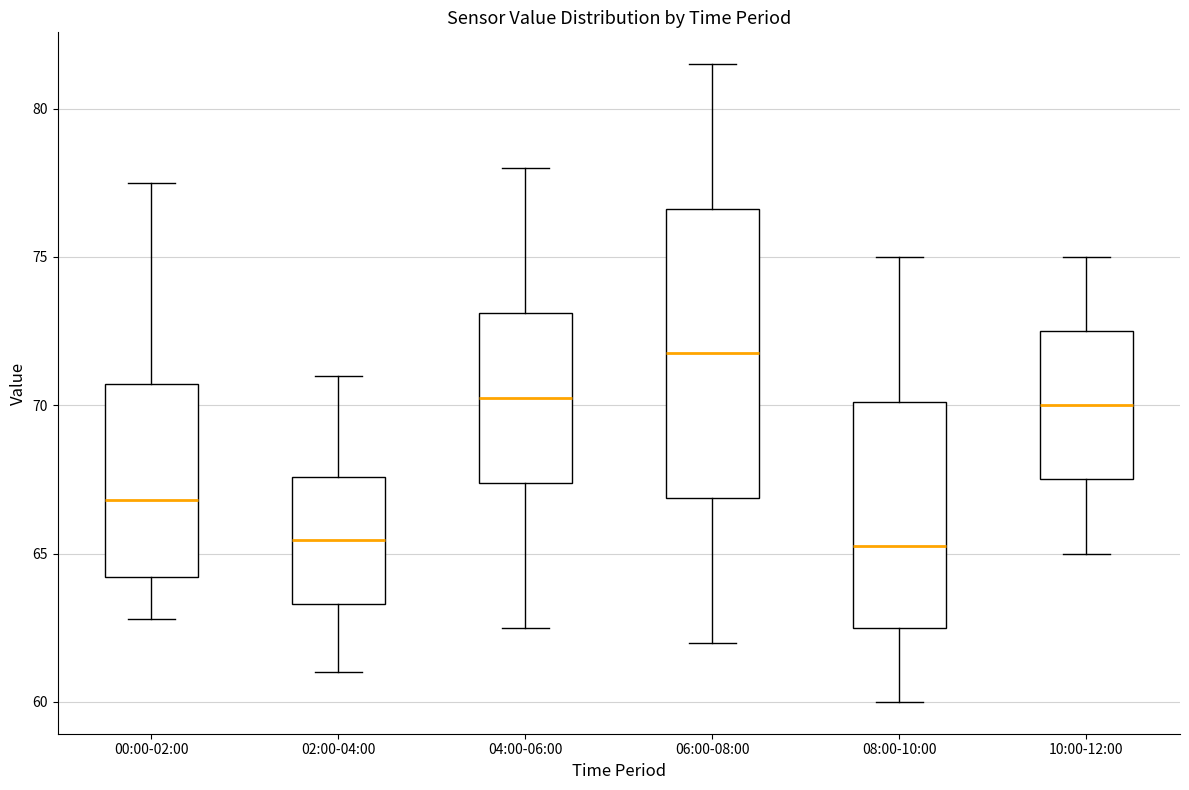

Where does the upper whisker of the box for 00:00-02:00 end on the y-axis? The values are not printed on the chart, so give them approximately, as read against the axis.

77.5